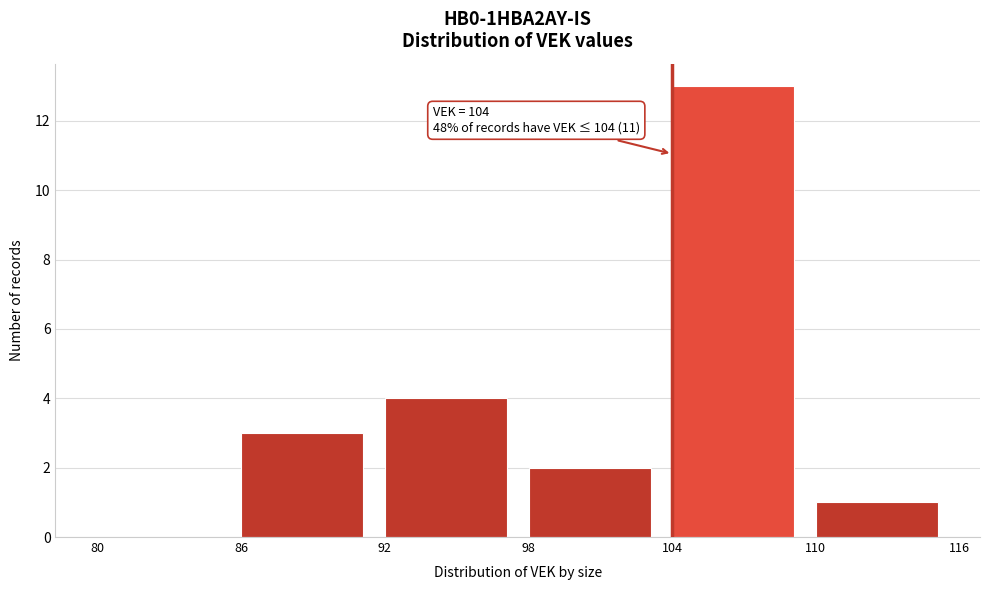

Over which range of the x-axis is the bar tallest?

104 to 110